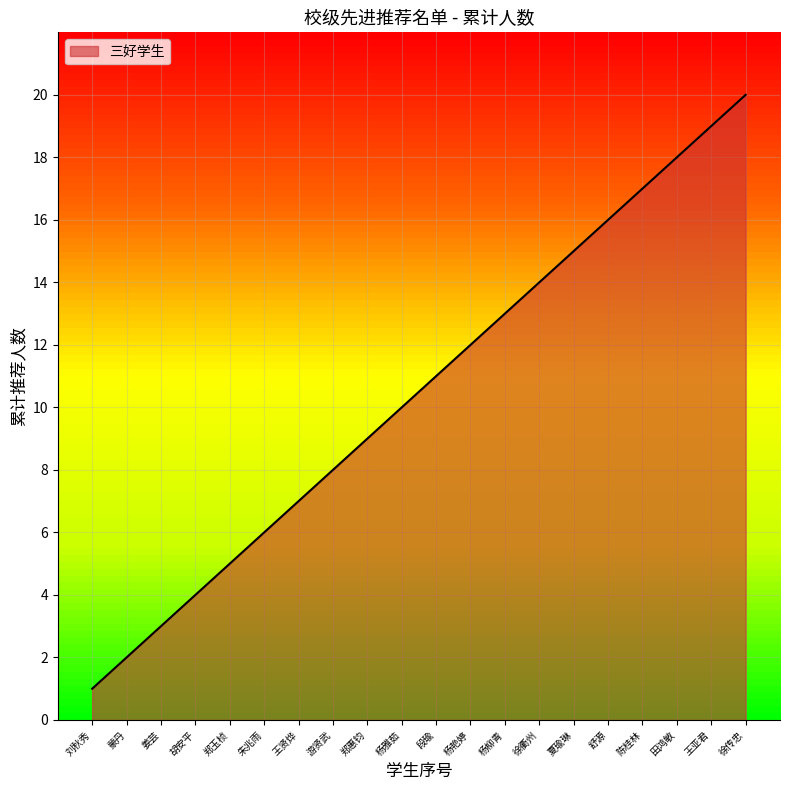

What is the difference between the maximum and minimum values?

19